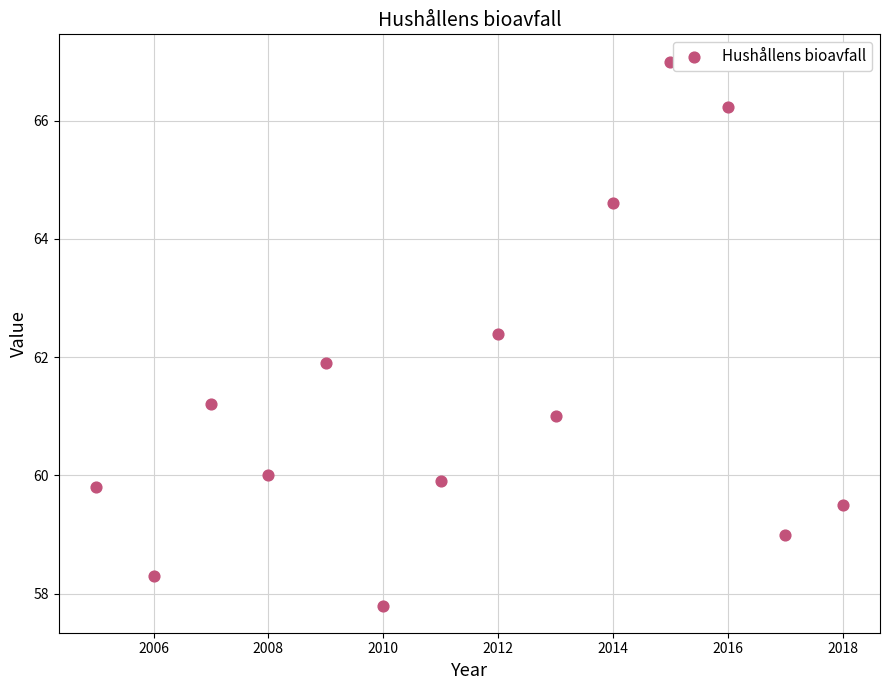

What is the range of X values (max minus min)?

13.0